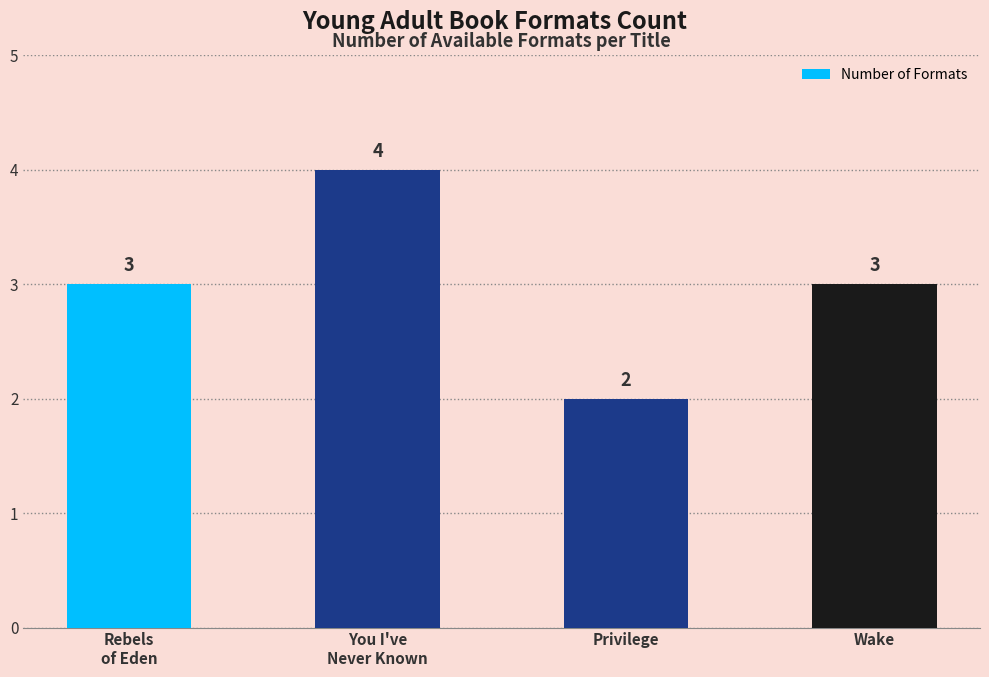

Is it true that the value at You I've
Never Known is 4?

True